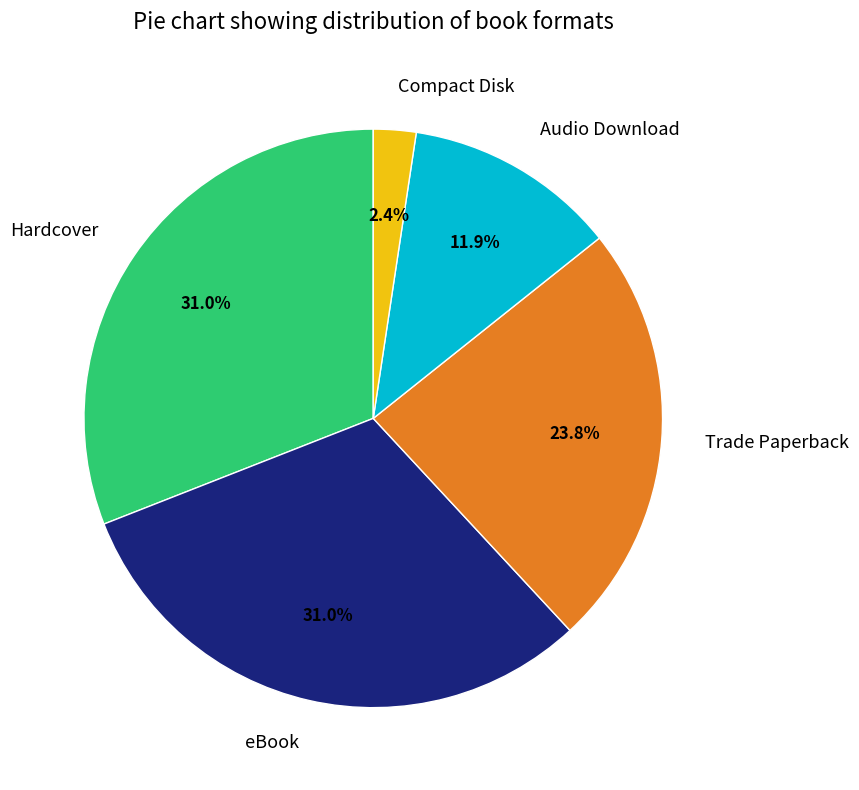

What percentage do Audio Download and Trade Paperback together represent?

35.7%